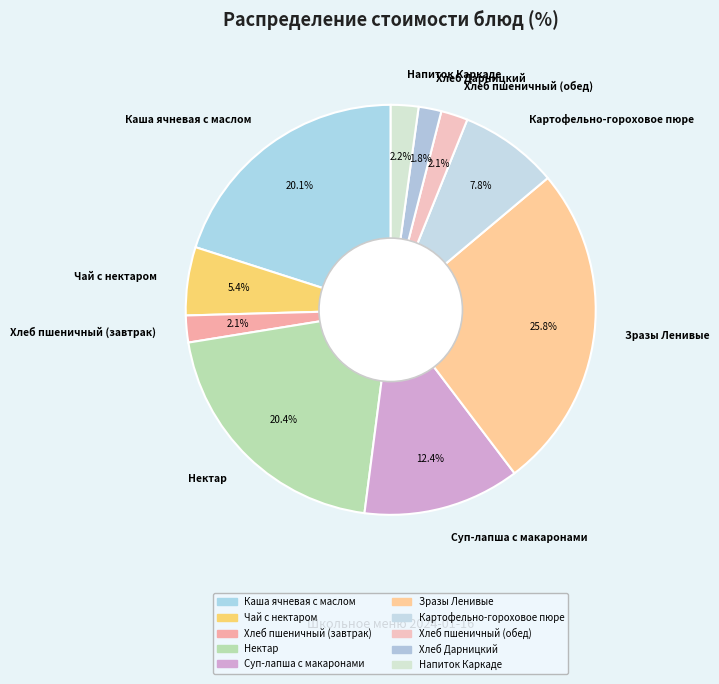

Which has a higher value, Хлеб Дарницкий or Суп-лапша с макаронами?

Суп-лапша с макаронами